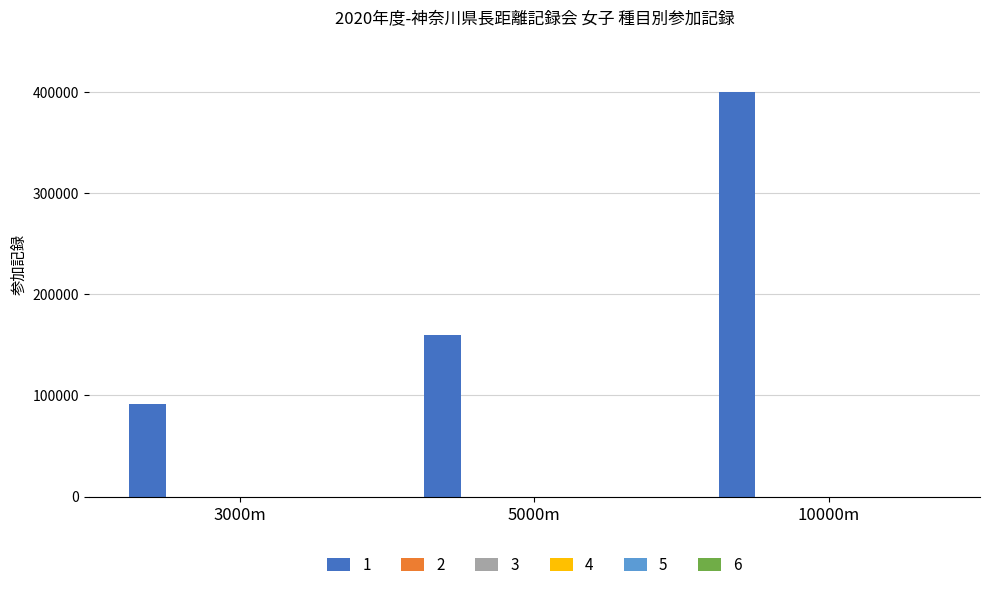

How many bars are there in total?

3